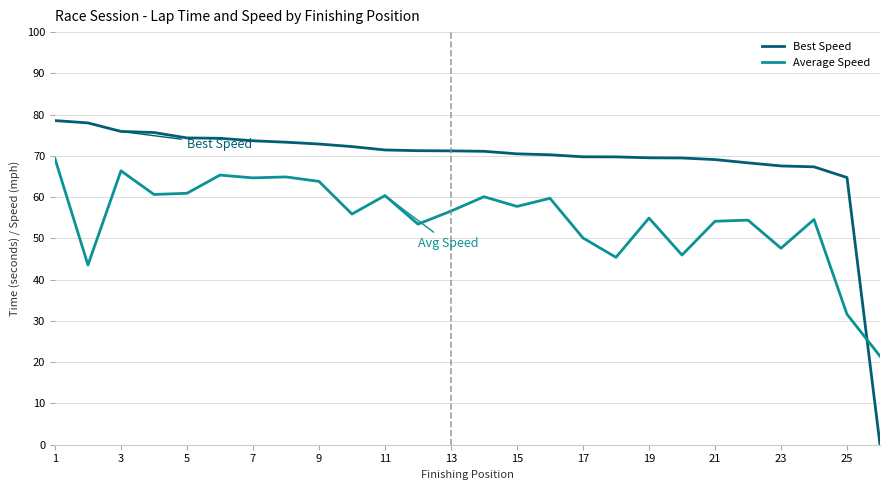

Rank the series by their average value, from lowest to highest.

Average Speed, Best Speed